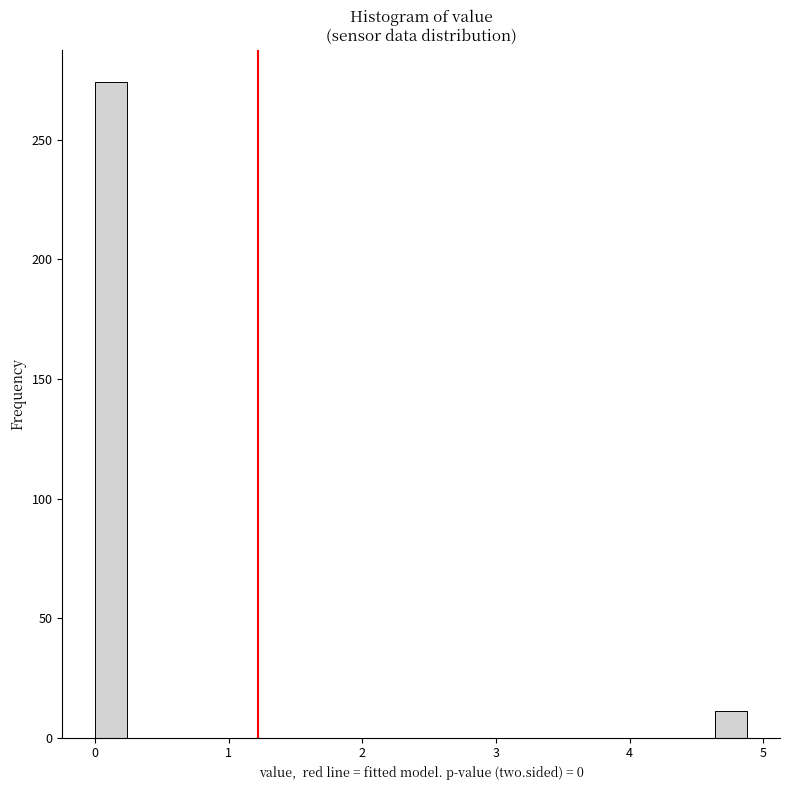

Read against the x-axis, roughly where is the centre of the tallest bar?

0.1